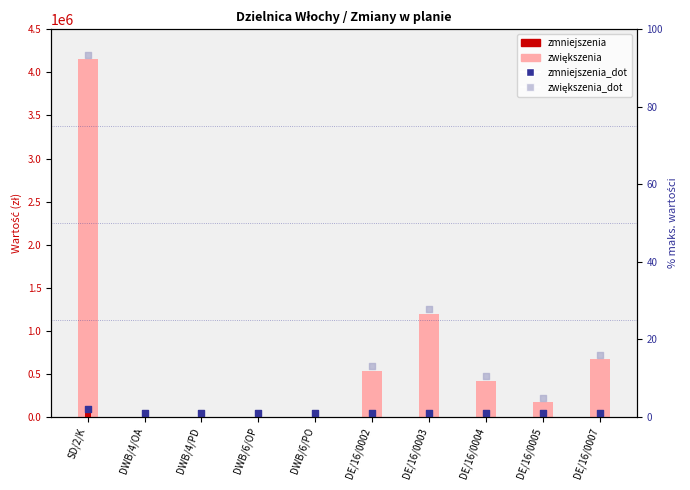

At how many categories does at least one series exceed 3627519?

1